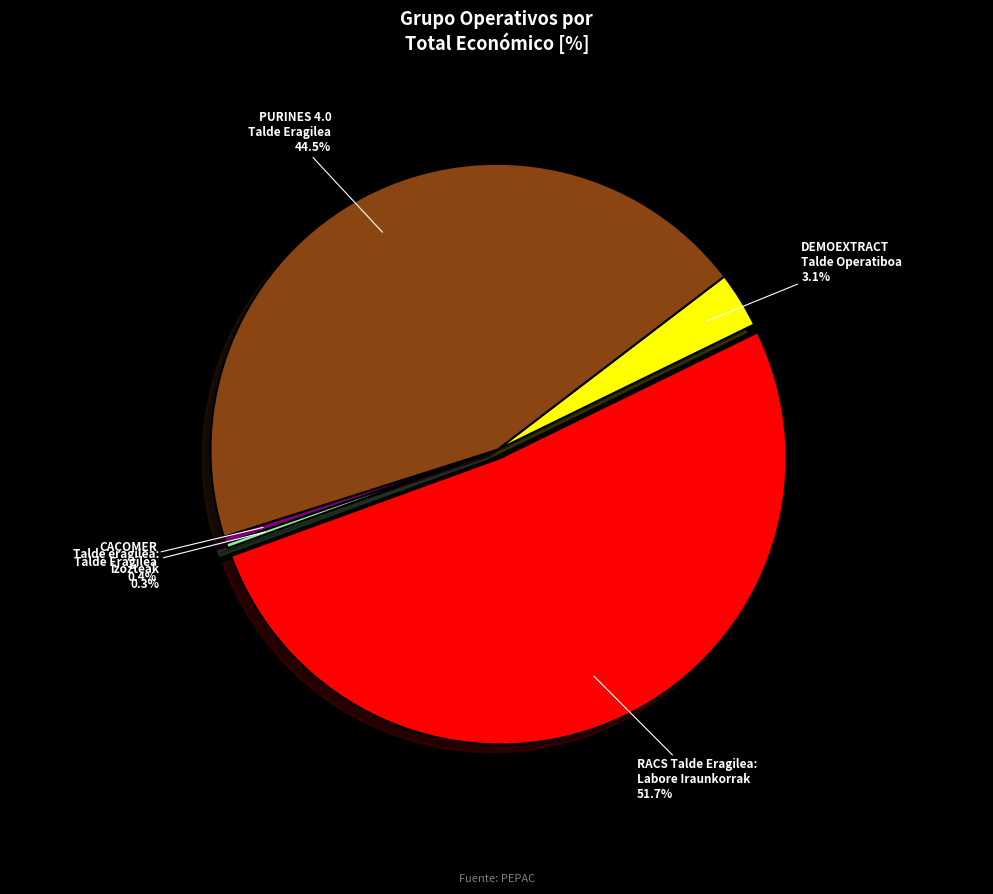

How many slices are in this pie chart?

5